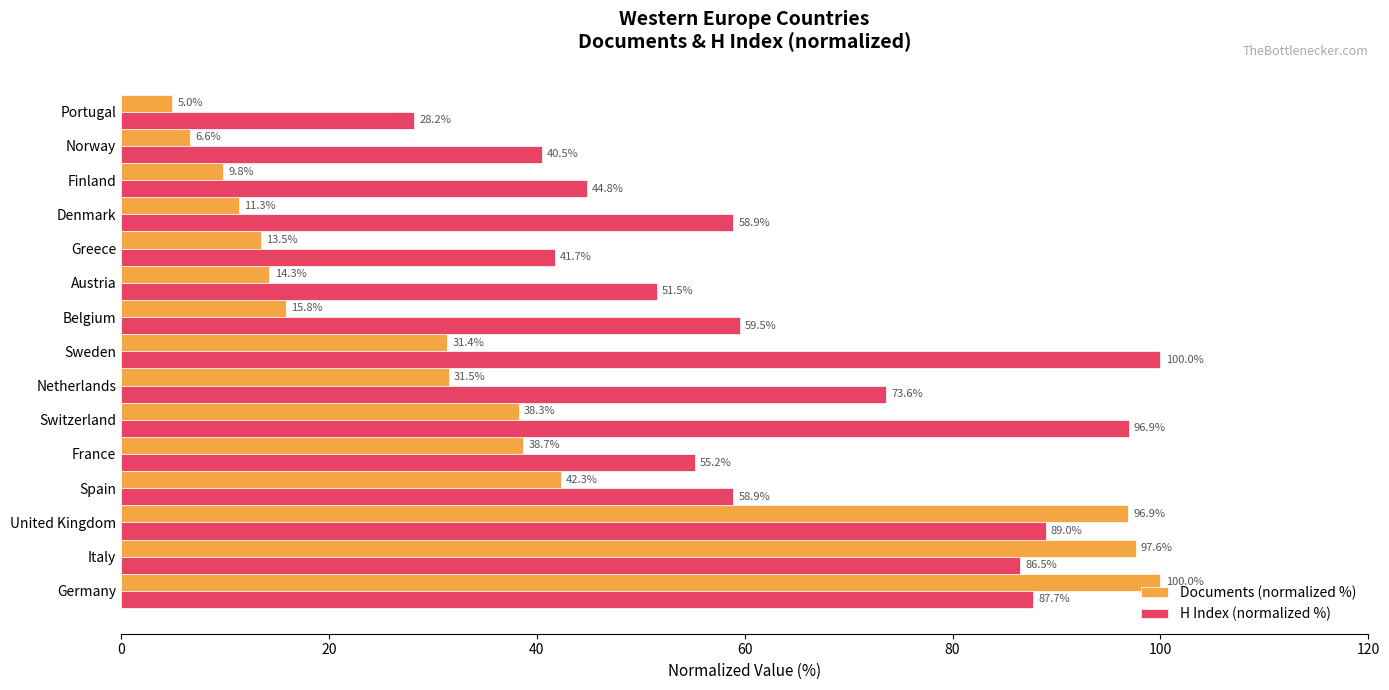

True or false: Documents (normalized %) has a value of 5.6 at Greece.

False